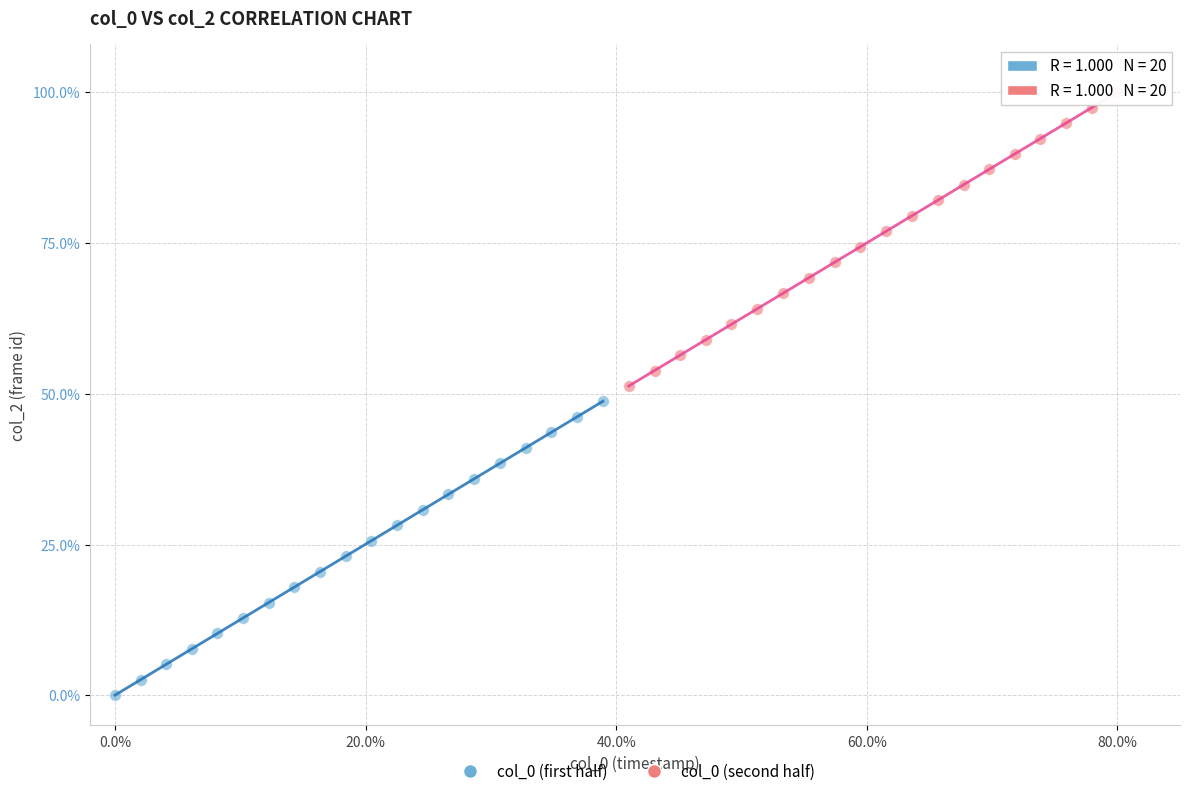

What are all the series names shown in the legend?

col_0 (first half), col_0 (second half)